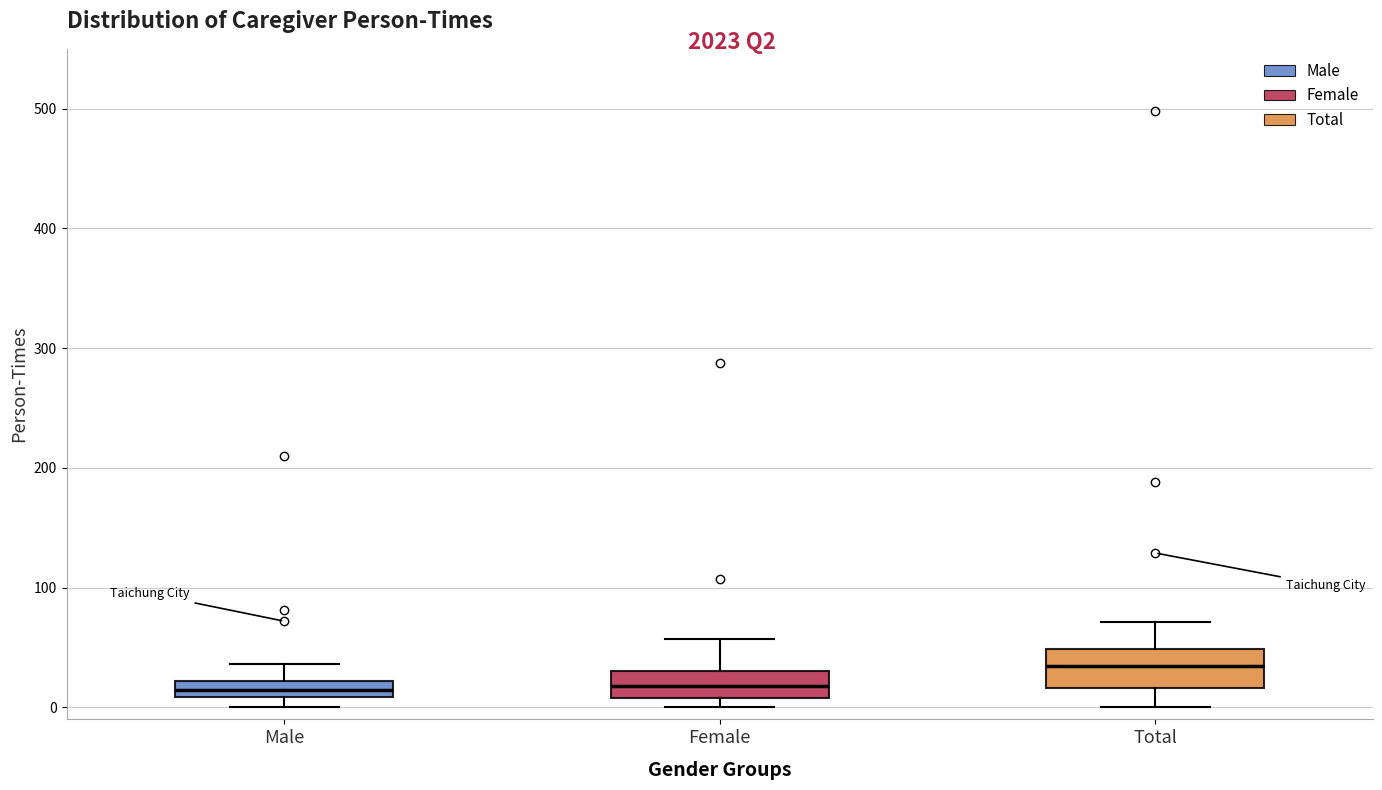

Which box's median line is the highest?

Total